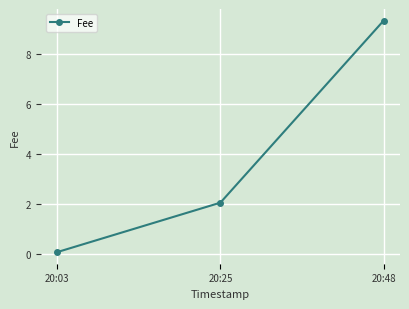

List the labels in order of value, smallest first.

20:03, 20:25, 20:48